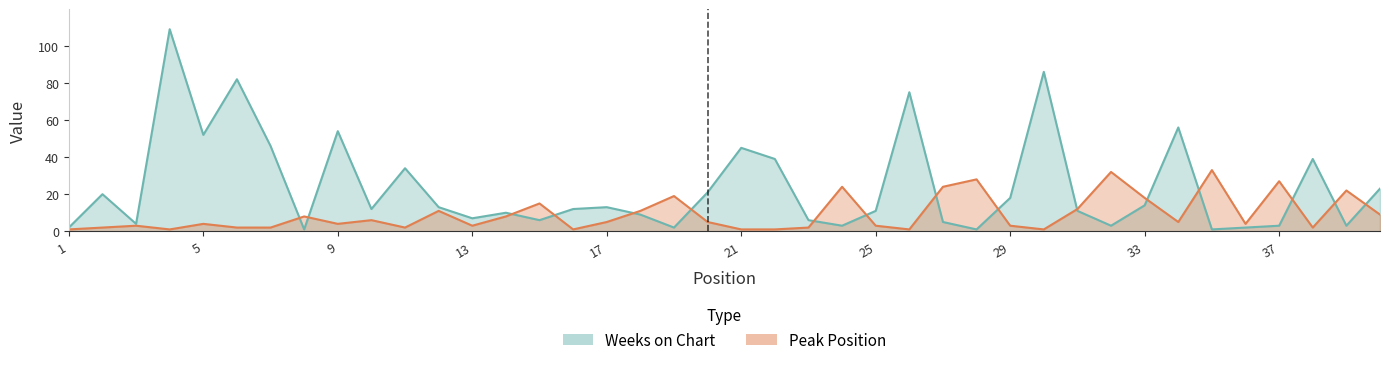

What is the spread (max minus min) of values at 17?

8